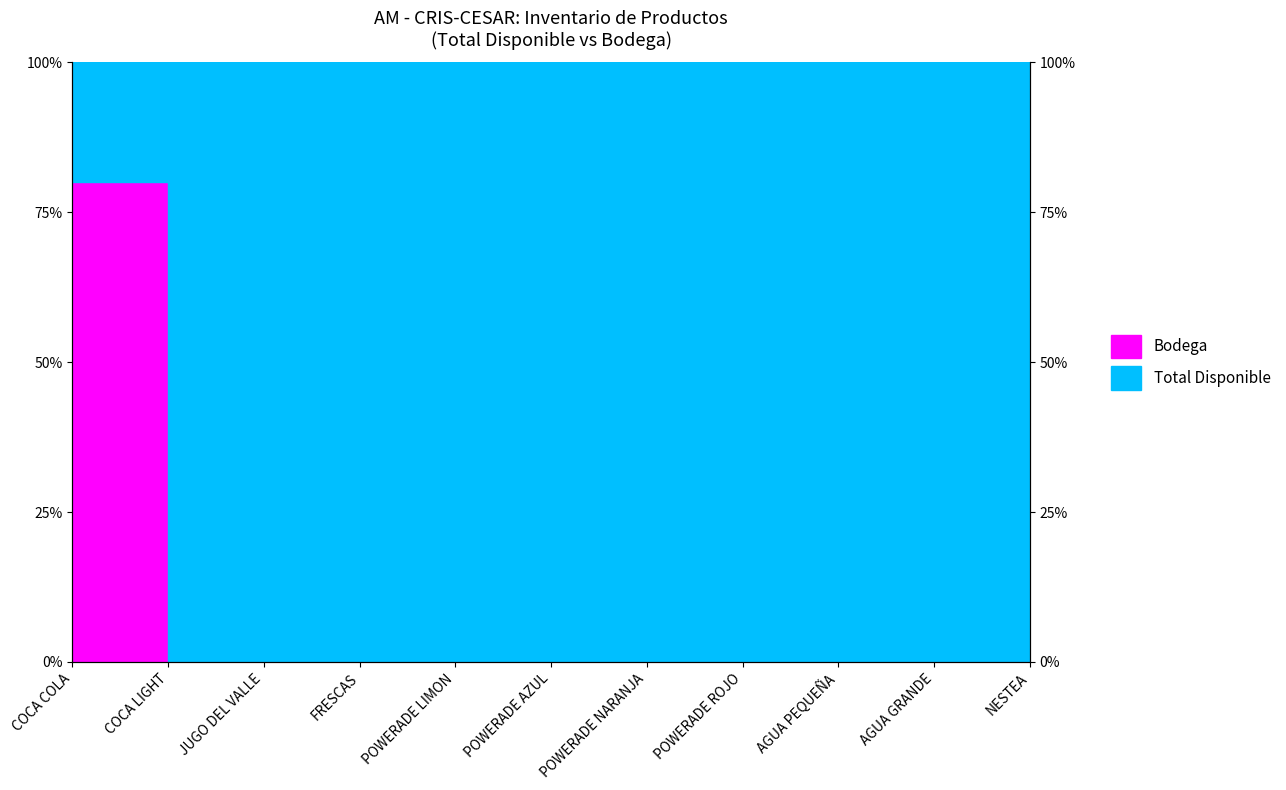

Reading right to left, transcribe all the data shown in this chart.

NESTEA=0	AGUA GRANDE=0	AGUA PEQUEÑA=0	POWERADE ROJO=0	POWERADE NARANJA=0	POWERADE AZUL=0	POWERADE LIMON=0	FRESCAS=0	JUGO DEL VALLE=0	COCA LIGHT=0	COCA COLA=80